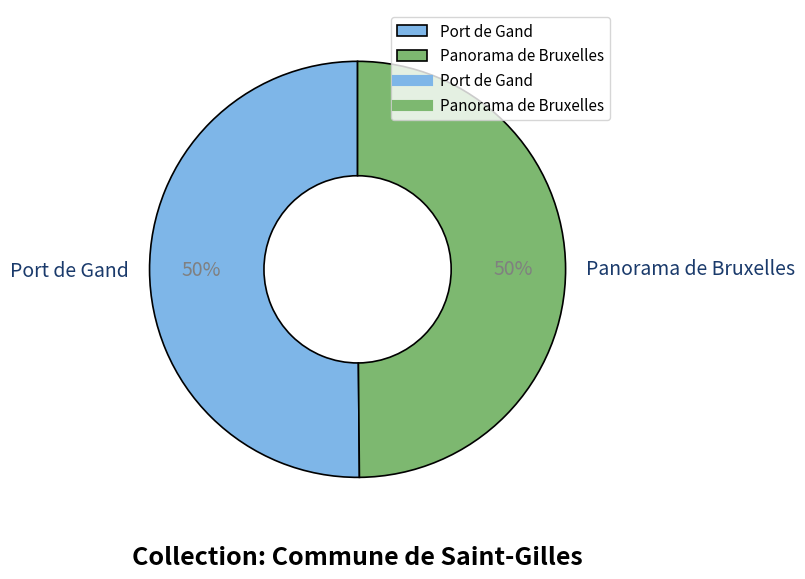

Combined, do Port de Gand and Panorama de Bruxelles account for over 50%?

Yes